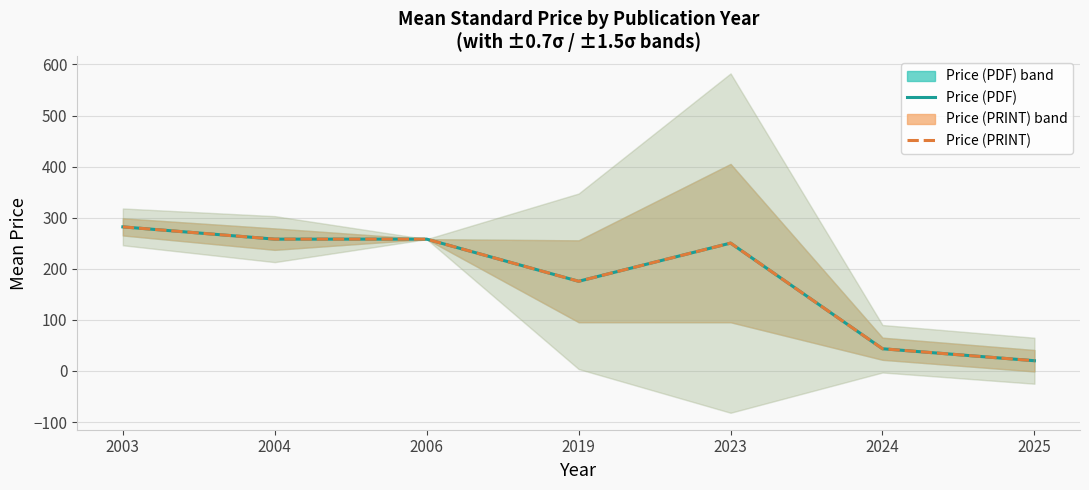

What is the greatest value displayed?

282.0